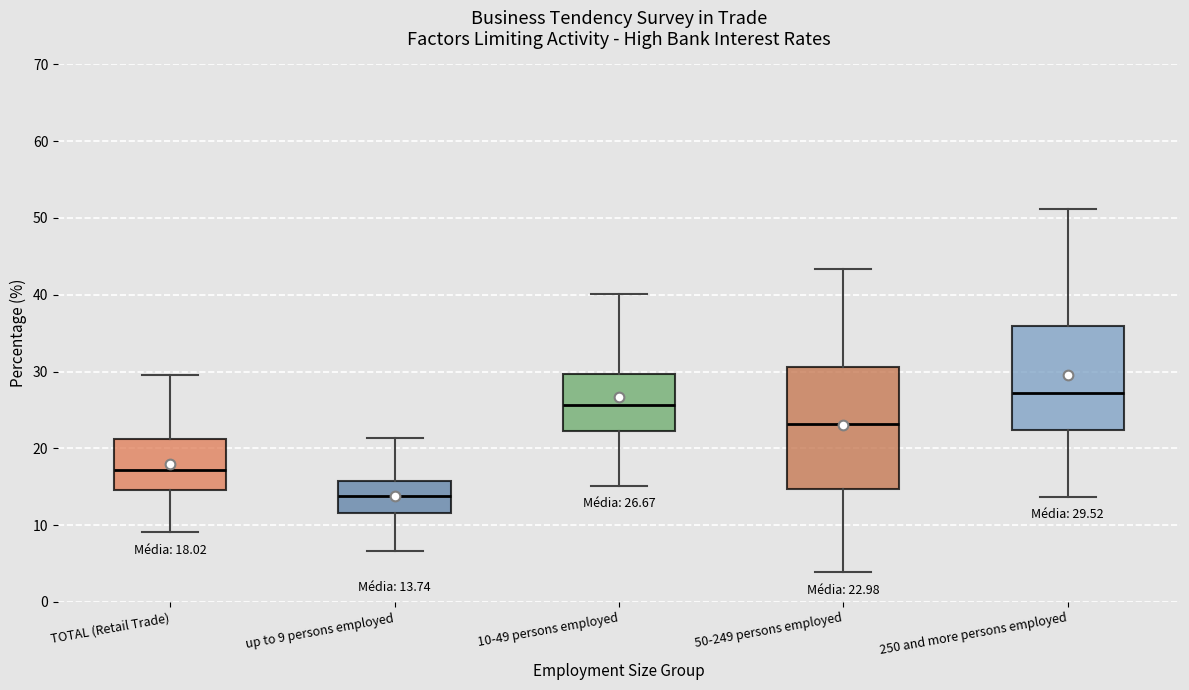

Which box is the tallest, from its lower edge to its upper edge?

50-249 persons employed